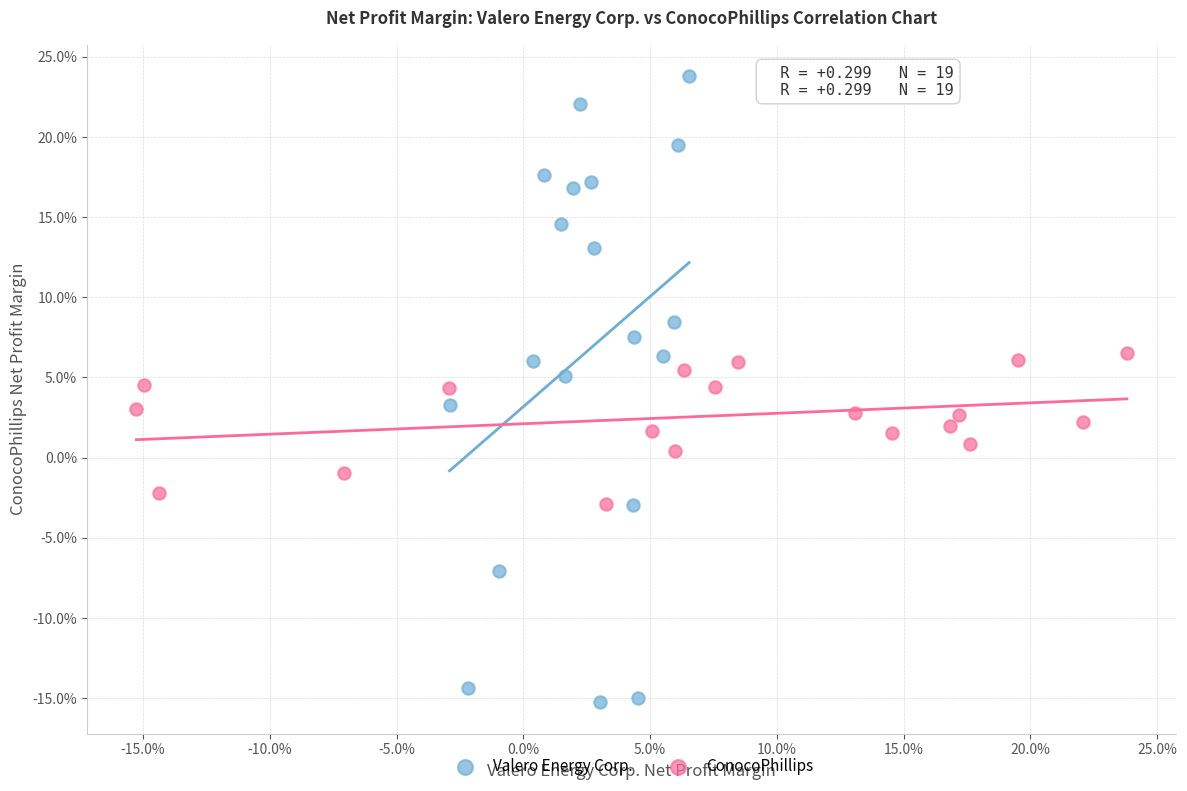

Which series has the largest Y range (max minus min)?

Valero Energy Corp.